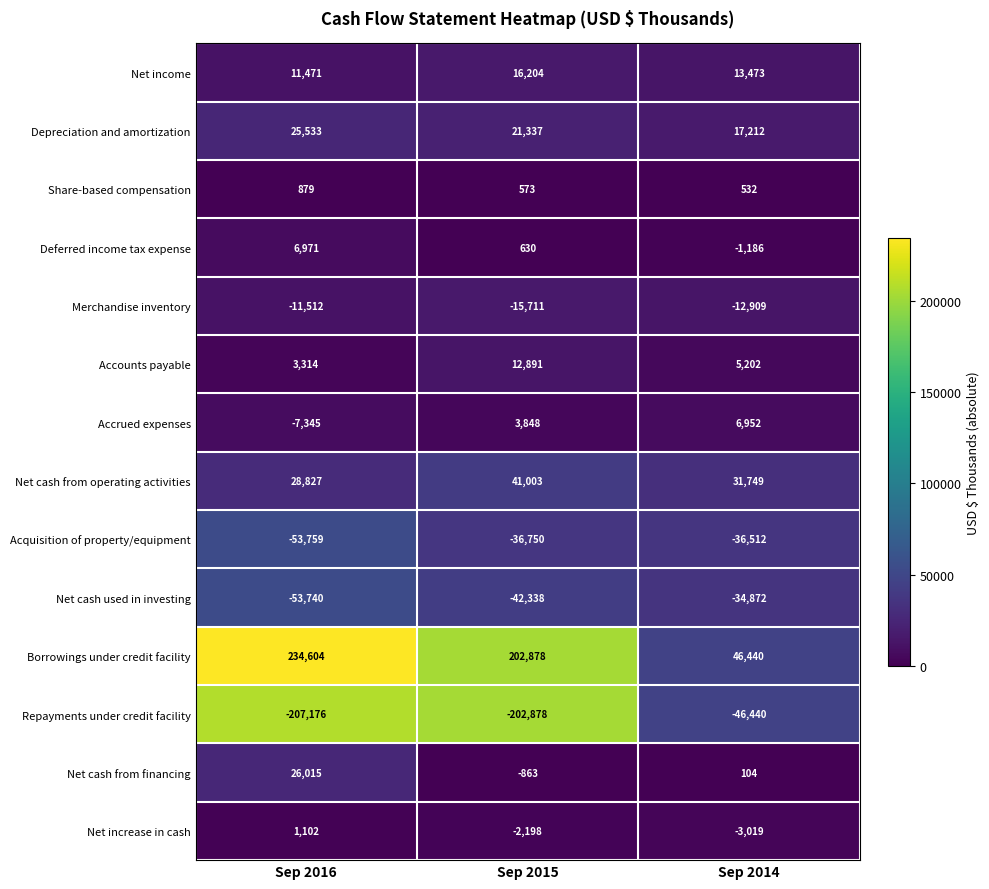

What is the total value across all series at Sep 2014?

-13274